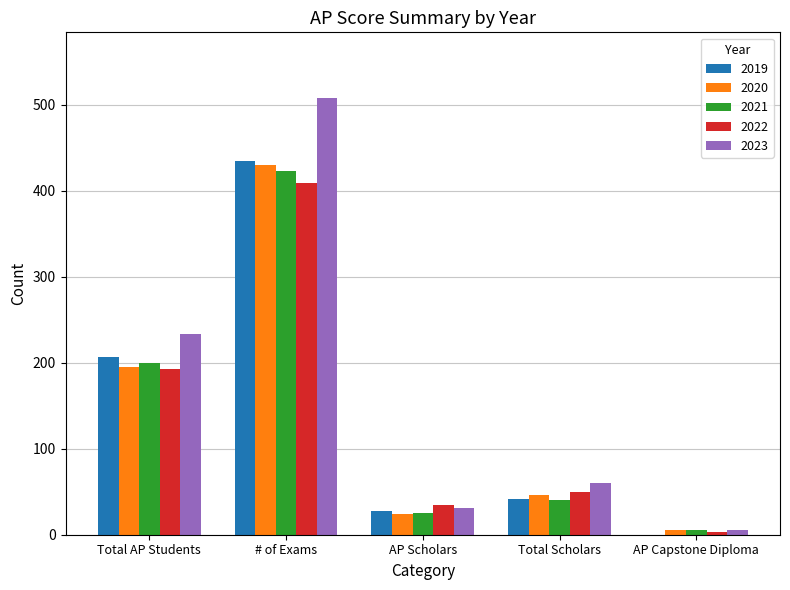

Which category has the highest value across all series?

# of Exams